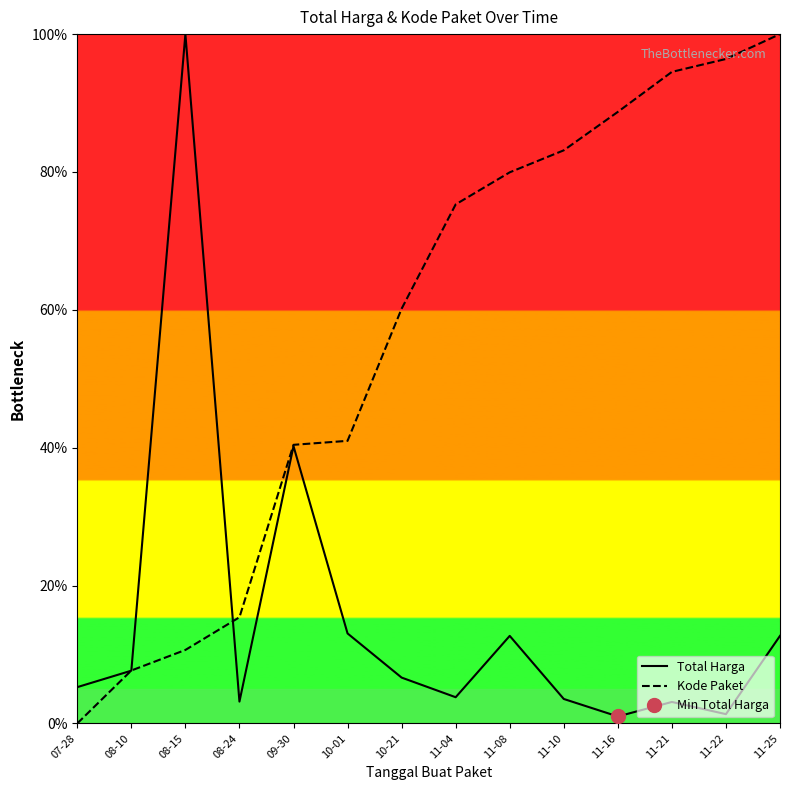

Which category has the lowest value across all series?

07-28